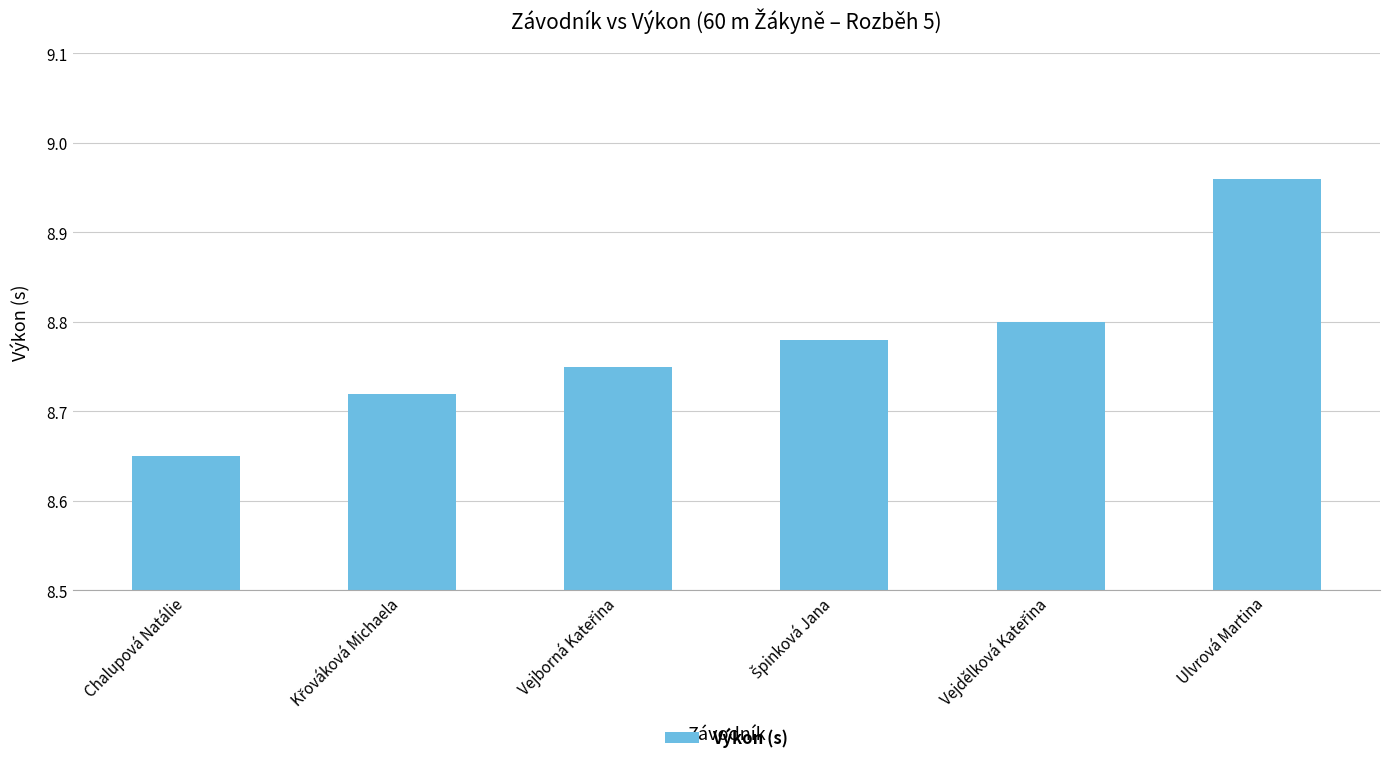

Count the values in the range 8 to 9.

6